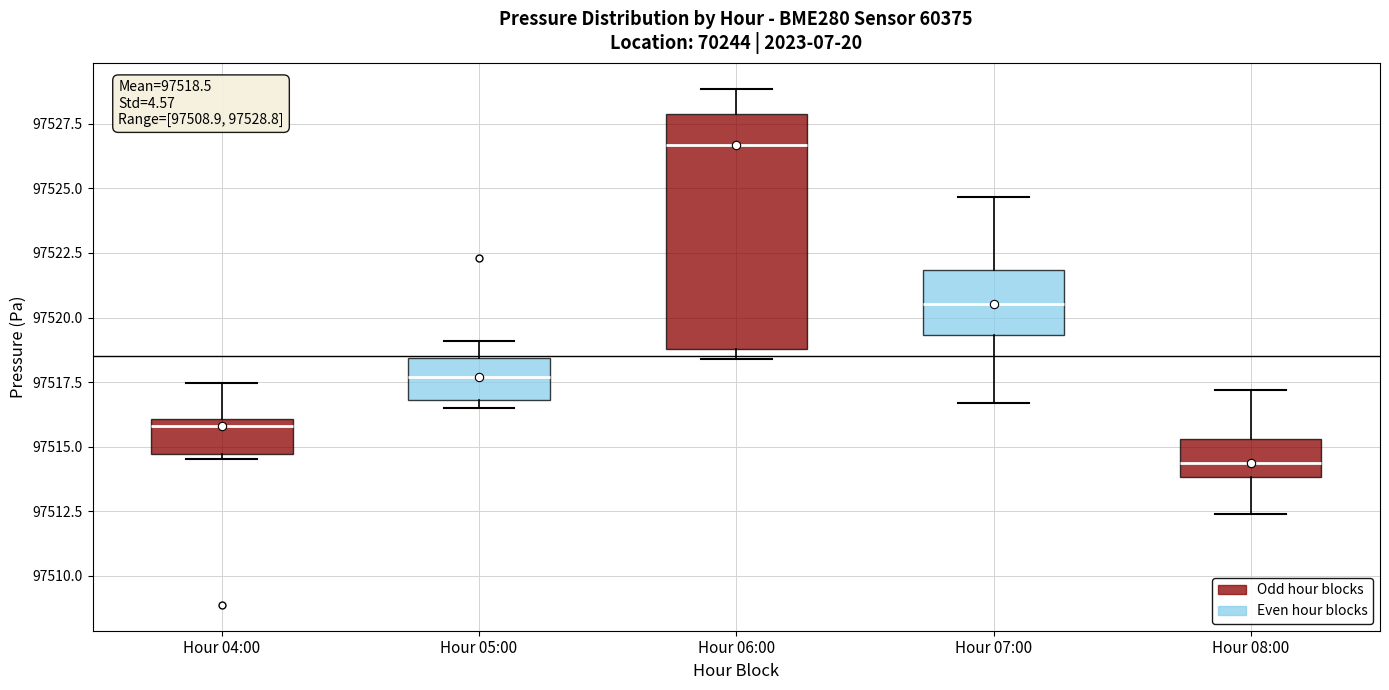

Which box has the highest median line?

Hour 06:00